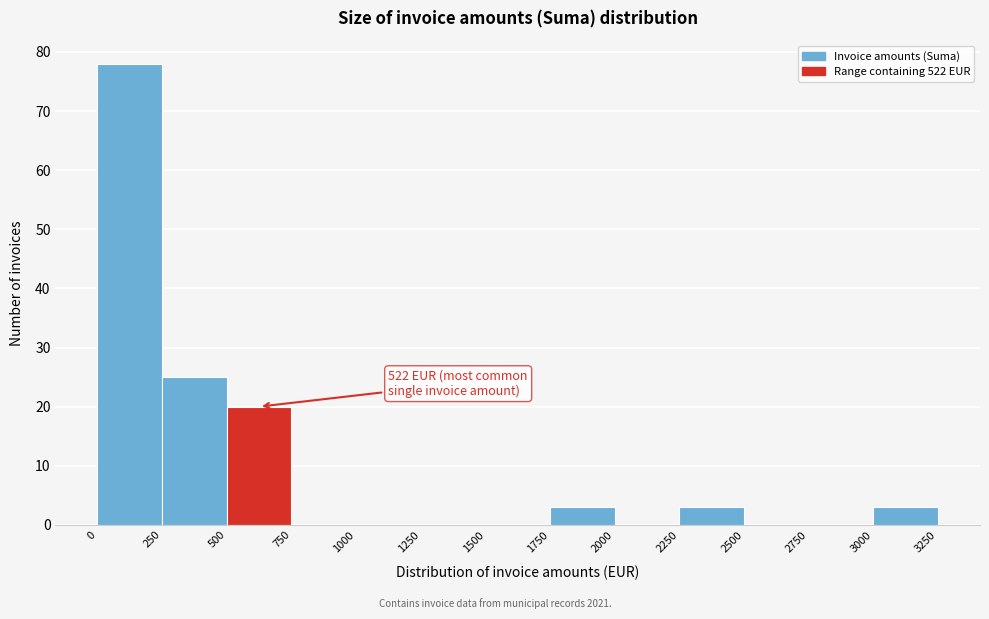

Which range on the x-axis has the tallest bar?

0 to 250